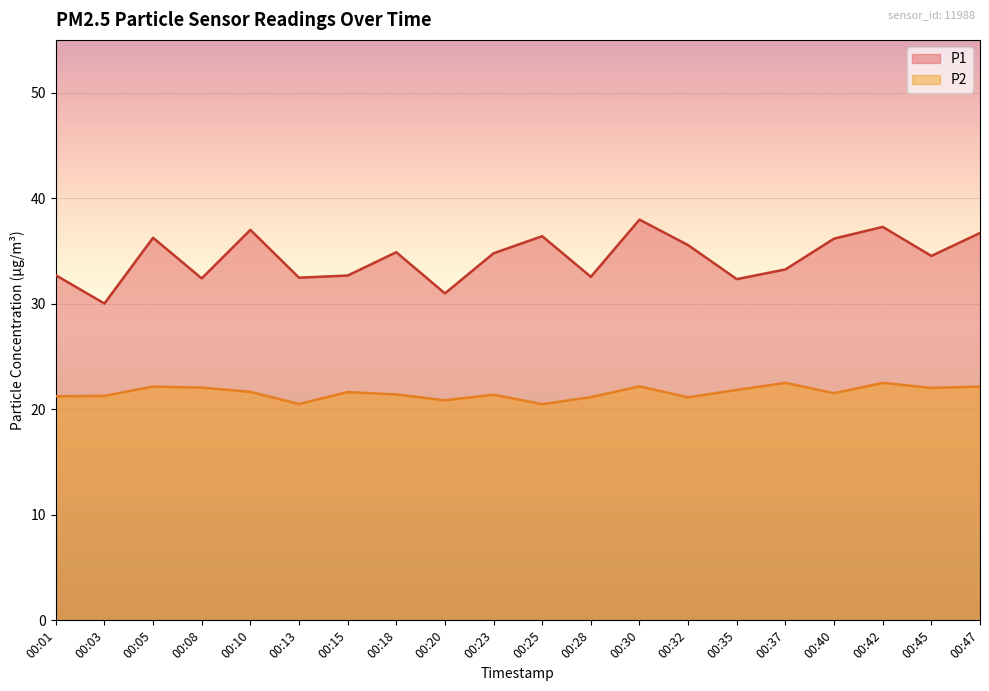

Which series has the largest total across all categories?

P1